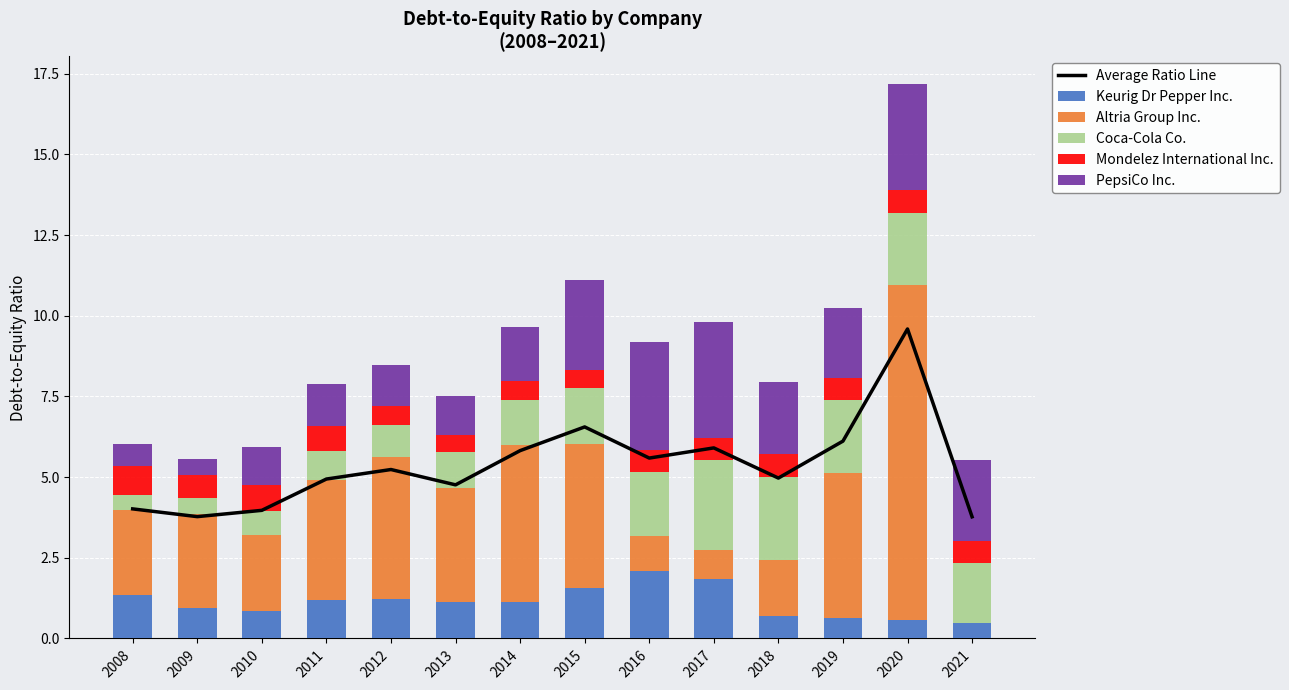

Reading right to left, transcribe all the data shown in this chart.

Average Ratio Line: 2021=3.8	2020=9.6	2019=6.1	2018=5.0	2017=5.9	2016=5.6	2015=6.6	2014=5.8	2013=4.8	2012=5.2	2011=4.9	2010=4.0	2009=3.8	2008=4.0
Keurig Dr Pepper Inc.: 2021=0.5	2020=0.6	2019=0.6	2018=0.7	2017=1.8	2016=2.1	2015=1.6	2014=1.1	2013=1.1	2012=1.2	2011=1.2	2010=0.8	2009=0.9	2008=1.4
Altria Group Inc.: 2021=0.0	2020=10.4	2019=4.5	2018=1.7	2017=0.9	2016=1.1	2015=4.5	2014=4.9	2013=3.5	2012=4.4	2011=3.7	2010=2.4	2009=2.9	2008=2.6
Coca-Cola Co.: 2021=1.9	2020=2.2	2019=2.2	2018=2.6	2017=2.8	2016=2.0	2015=1.7	2014=1.4	2013=1.1	2012=1.0	2011=0.9	2010=0.8	2009=0.5	2008=0.5
Mondelez International Inc.: 2021=0.7	2020=0.7	2019=0.7	2018=0.7	2017=0.7	2016=0.7	2015=0.5	2014=0.6	2013=0.5	2012=0.6	2011=0.8	2010=0.8	2009=0.7	2008=0.9
PepsiCo Inc.: 2021=2.5	2020=3.3	2019=2.2	2018=2.2	2017=3.6	2016=3.3	2015=2.8	2014=1.7	2013=1.2	2012=1.3	2011=1.3	2010=1.2	2009=0.5	2008=0.7